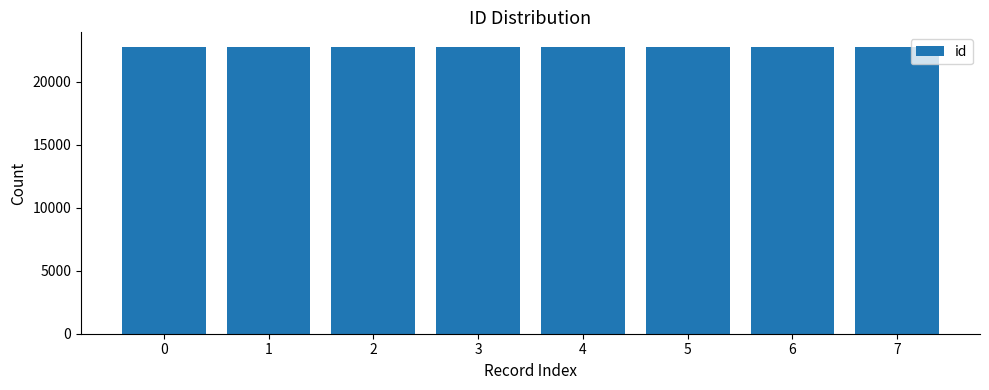

What is the smallest value displayed?

22796